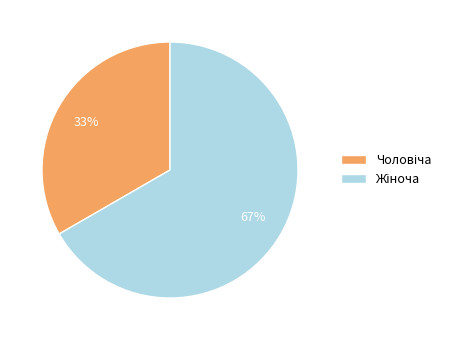

Is there a majority slice in this chart?

Yes